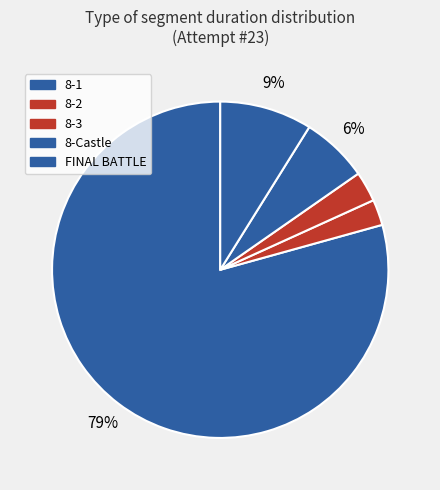

How many segments does this pie chart have?

5